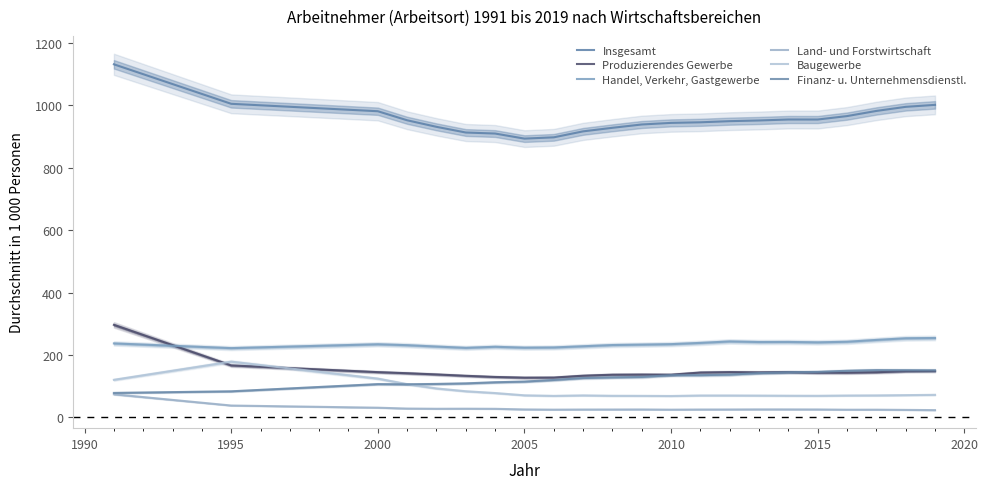

What is the difference between the maximum and minimum values in the Produzierendes Gewerbe series?

169.2